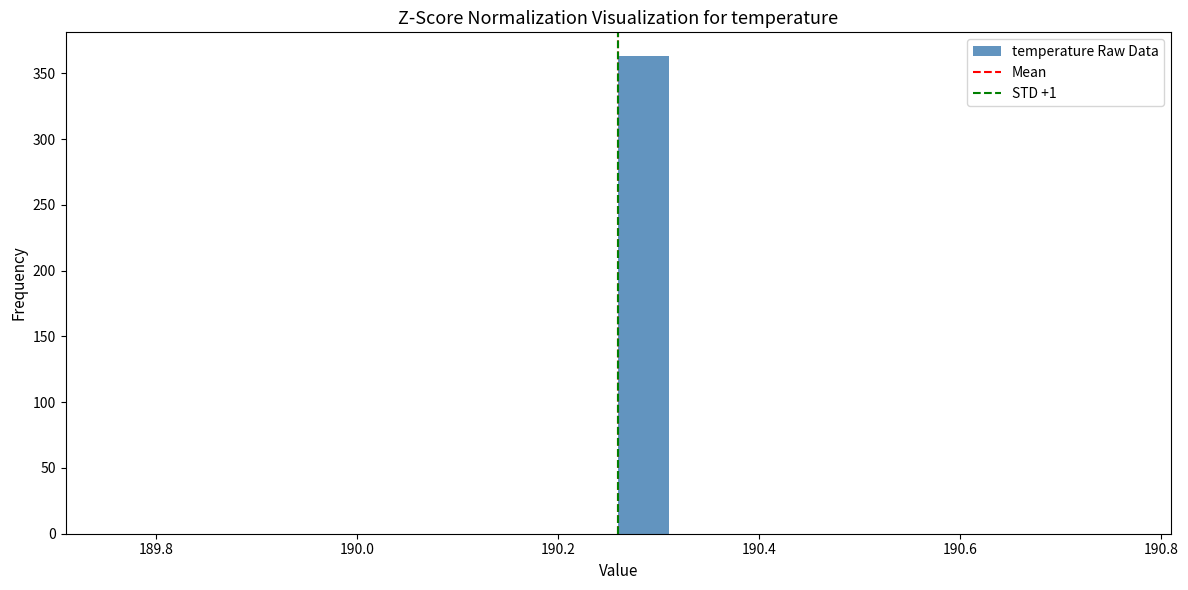

Around what value on the x-axis is the tallest bar? Give the approximate position of its centre, as read against the axis.

190.28